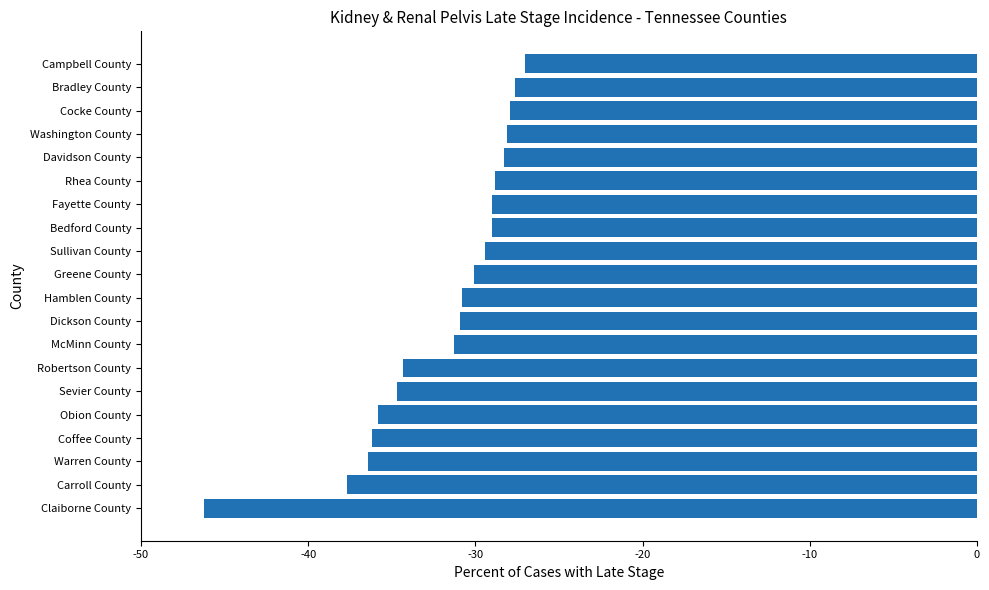

What is the smallest value displayed?

-46.2